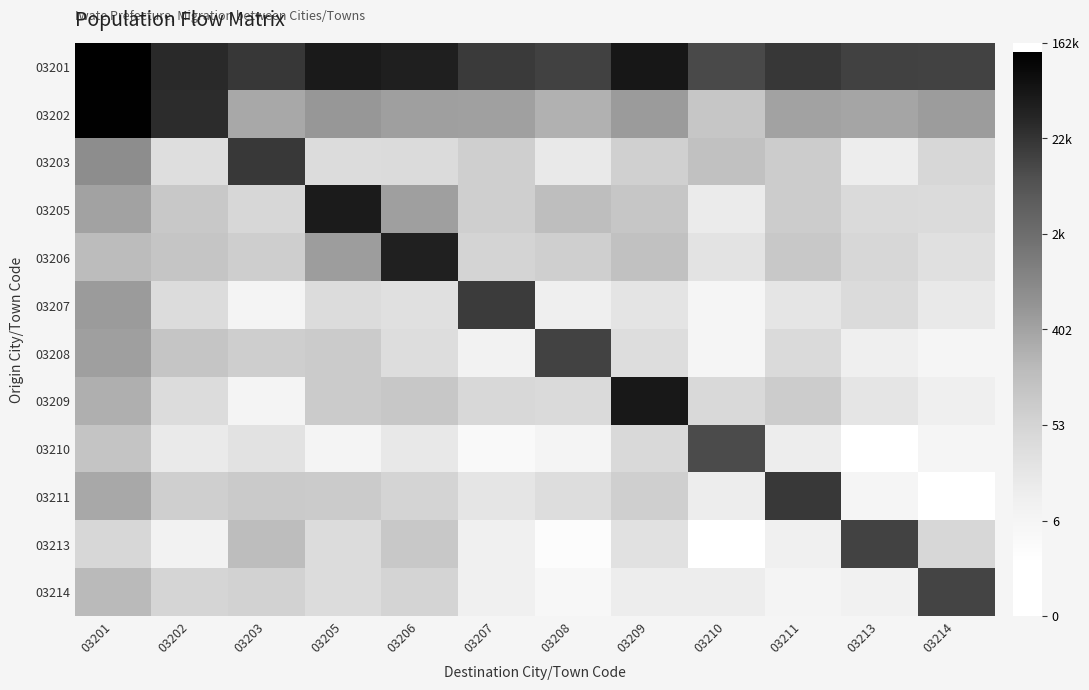

Rank the series by their maximum value, from highest to lowest.

03201, 03202, 03209, 03205, 03206, 03211, 03203, 03207, 03213, 03208, 03214, 03210